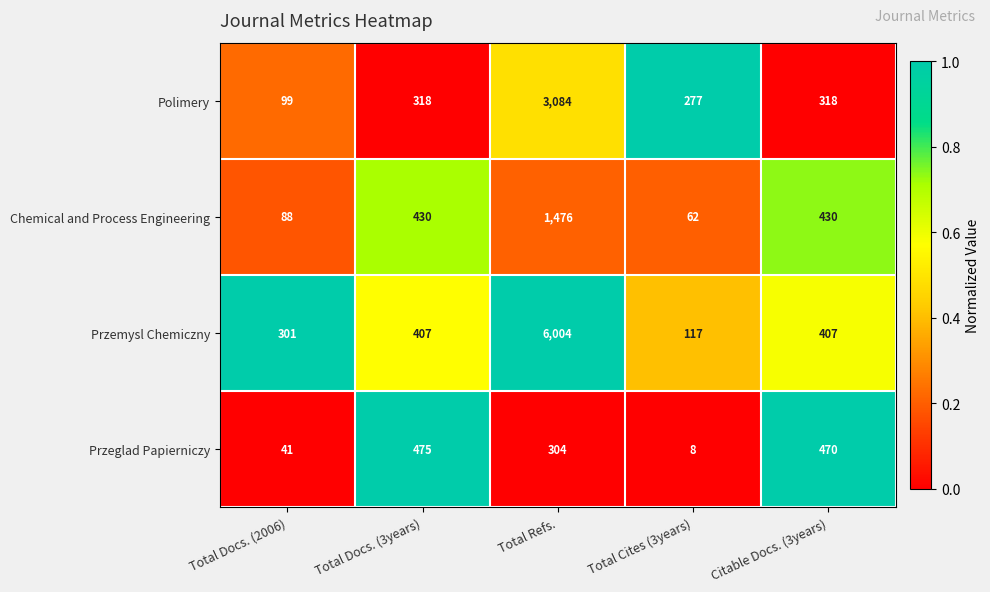

Which label corresponds to the smallest value in the chart?

Total Cites (3years)